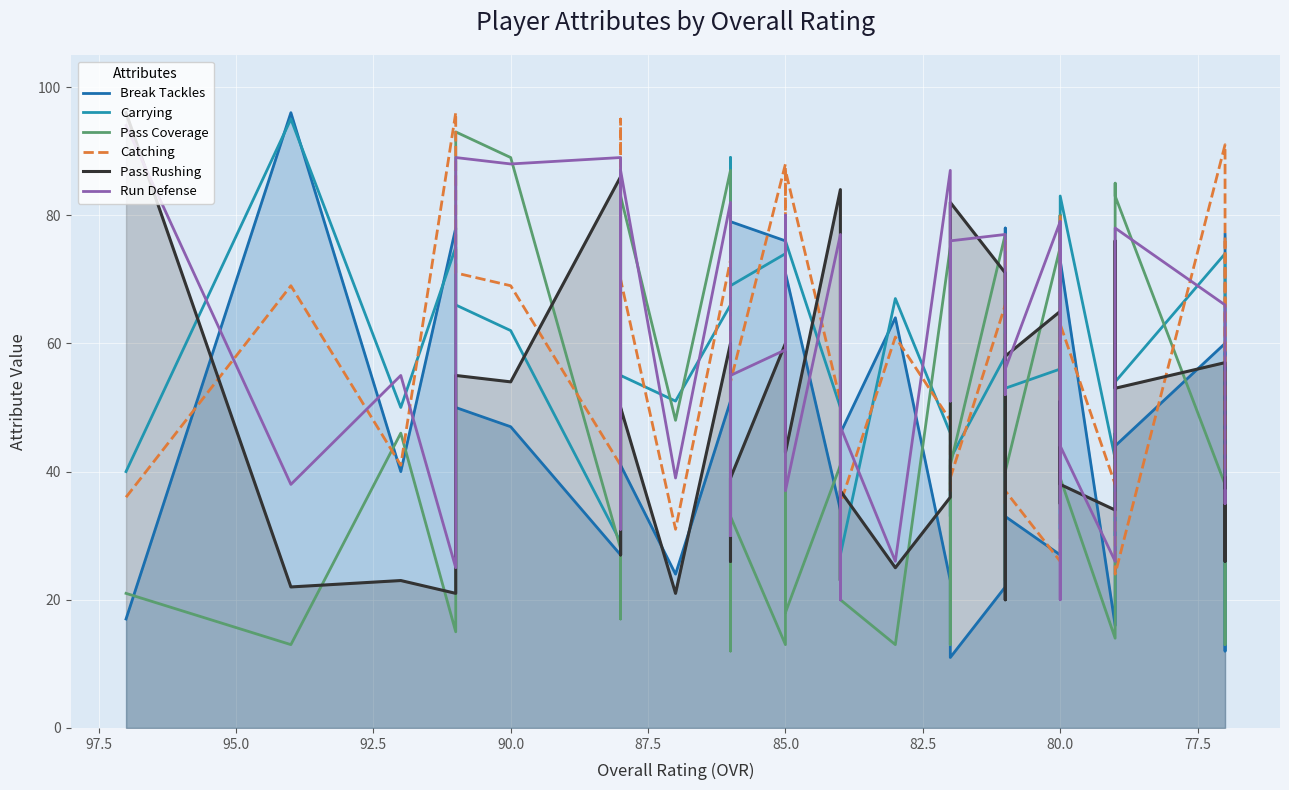

At which category is the sum across all series the highest?

85.0